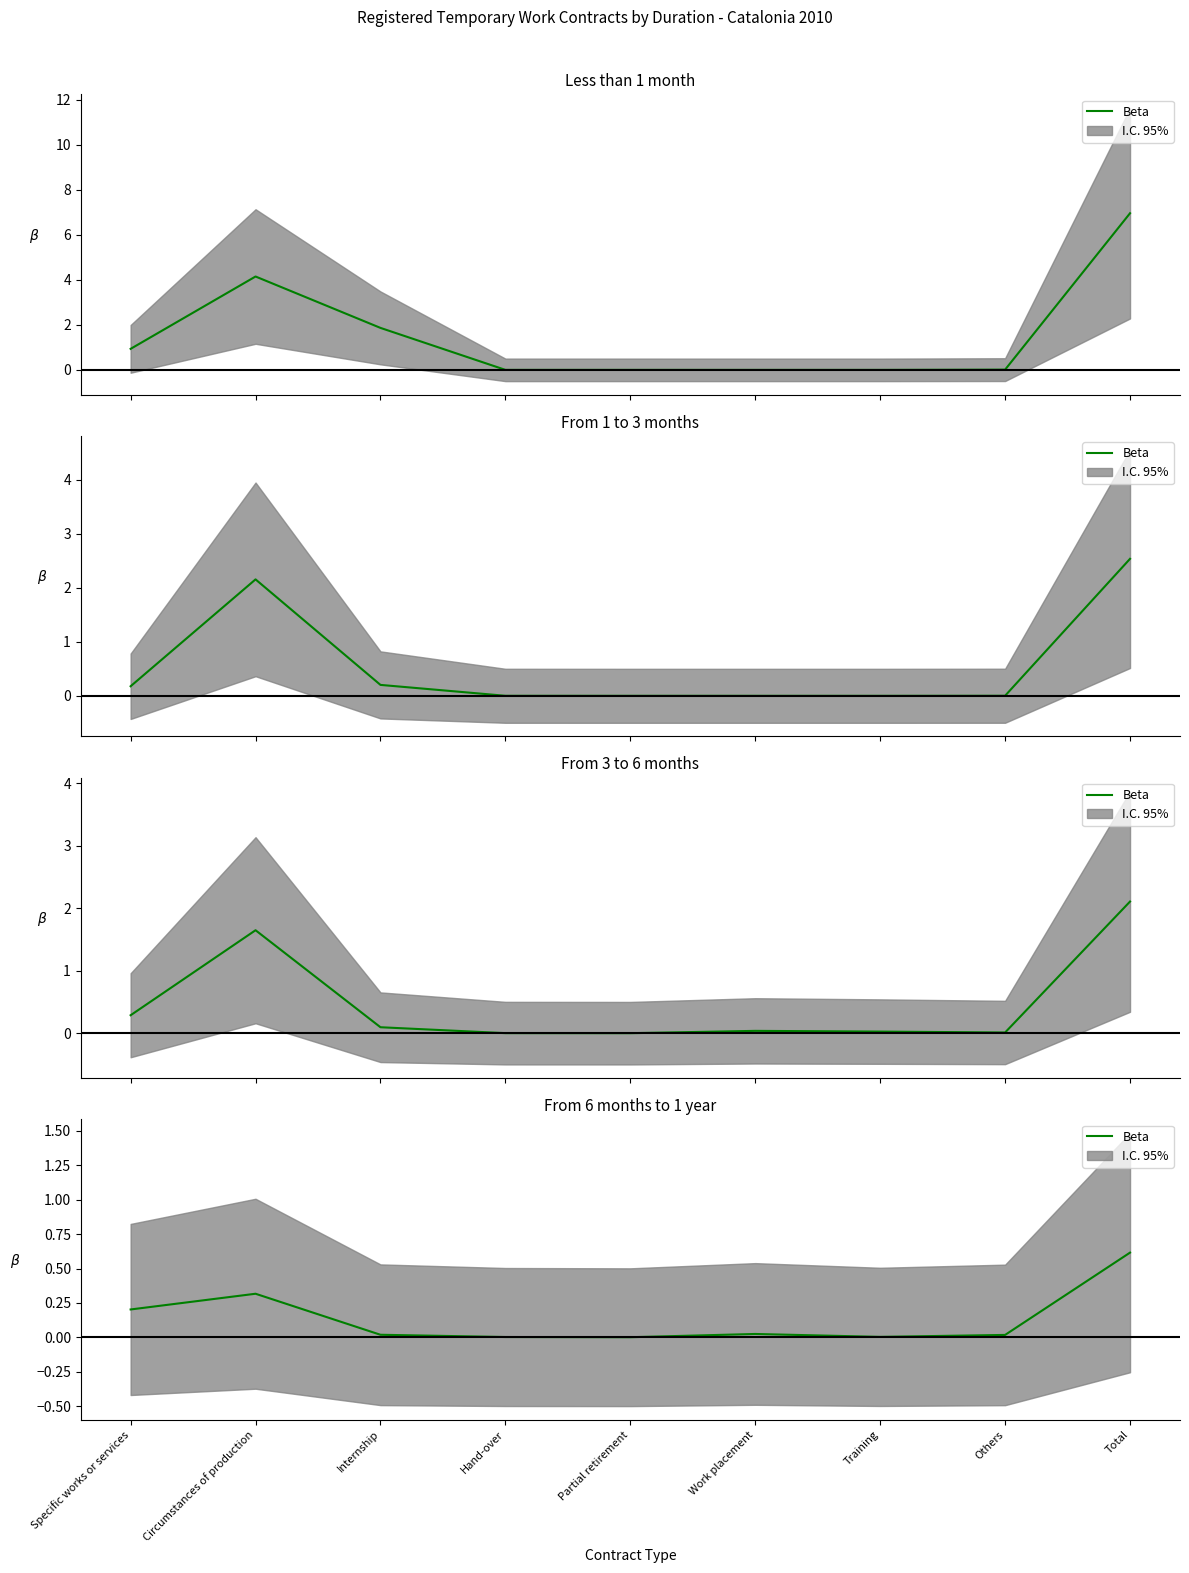

Where is the first local minimum?

Partial retirement